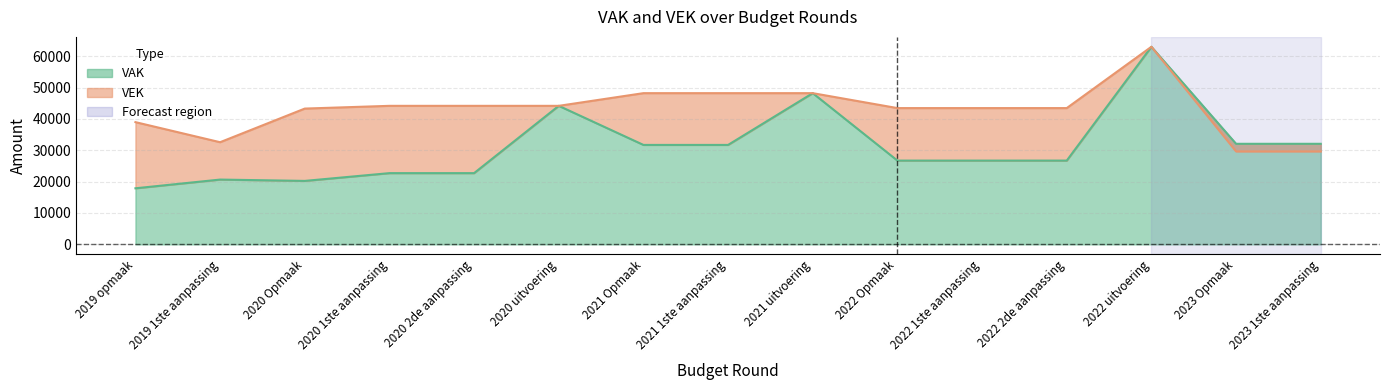

True or false: VEK and VAK cross at least once.

False